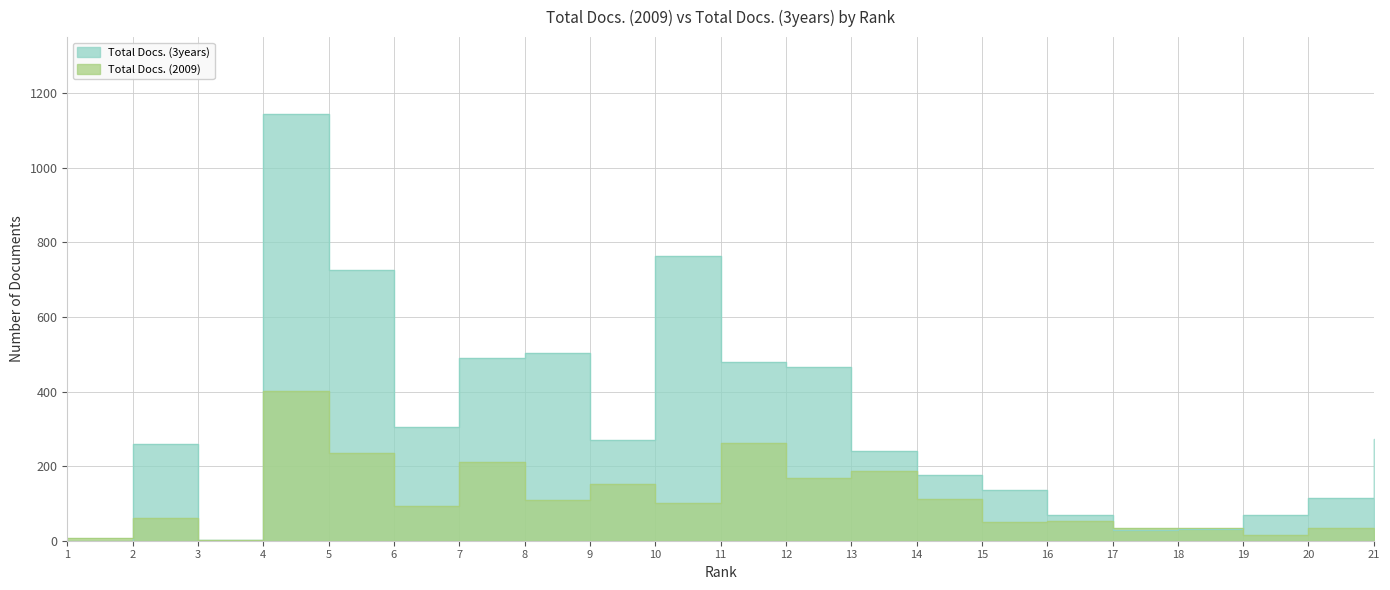

At which category does the chart reach its minimum across all series?

1